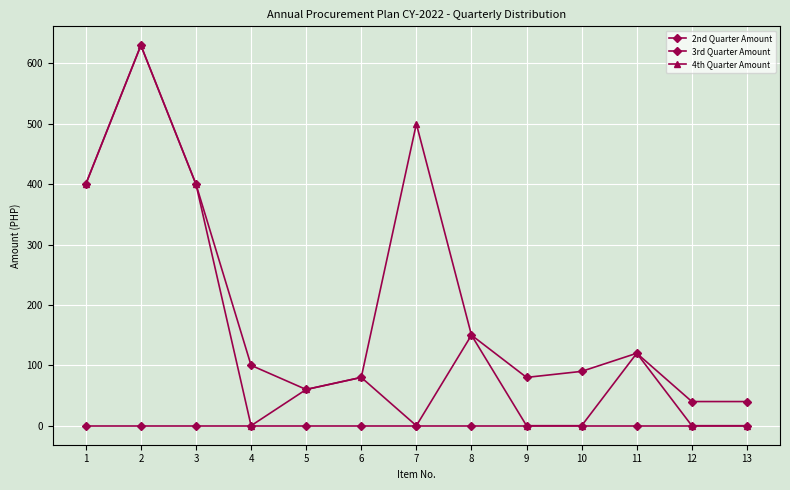

What is the difference between the maximum and minimum values in the 4th Quarter Amount series?

630